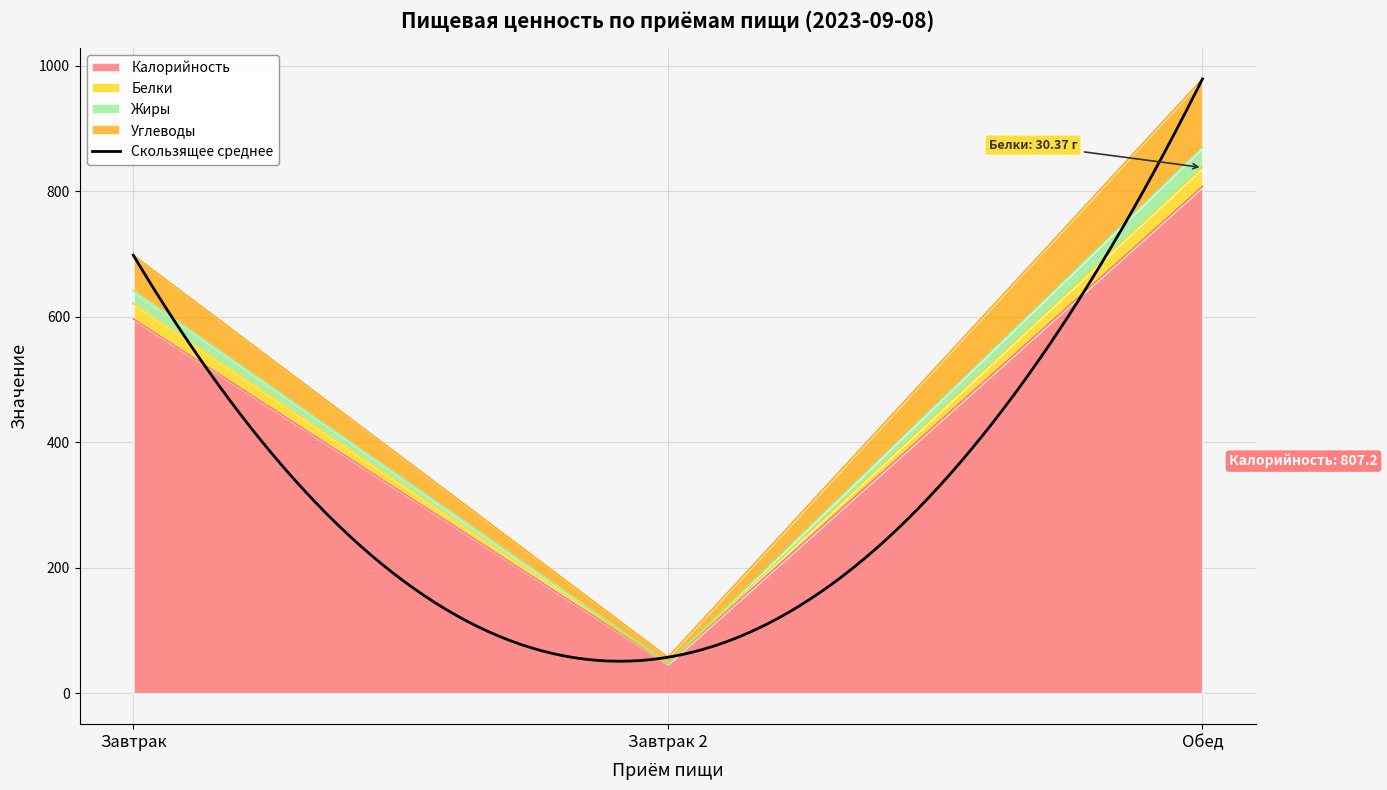

Which label corresponds to the smallest value in the chart?

Завтрак 2